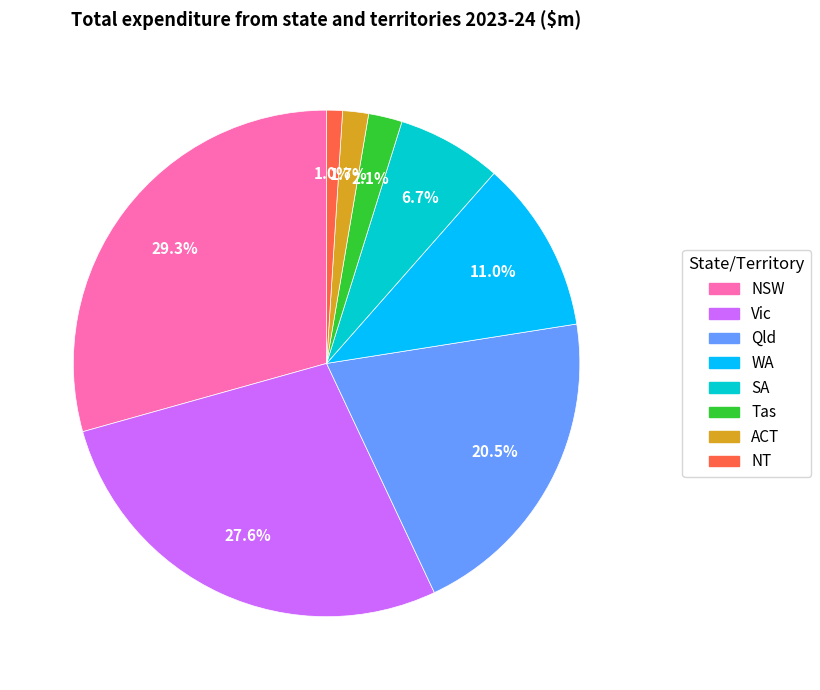

What is the ratio of the value at SA to the value at Vic?

0.2